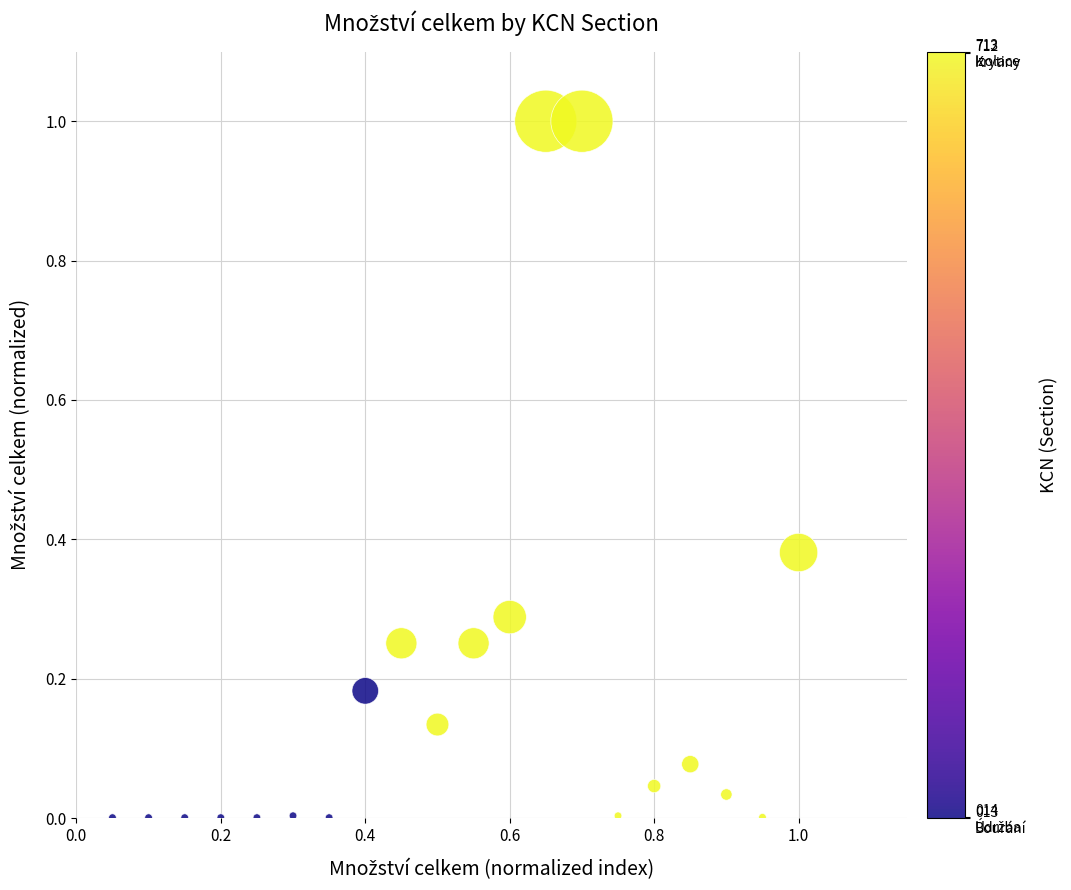

What is the range of Y values (max minus min)?

1.0